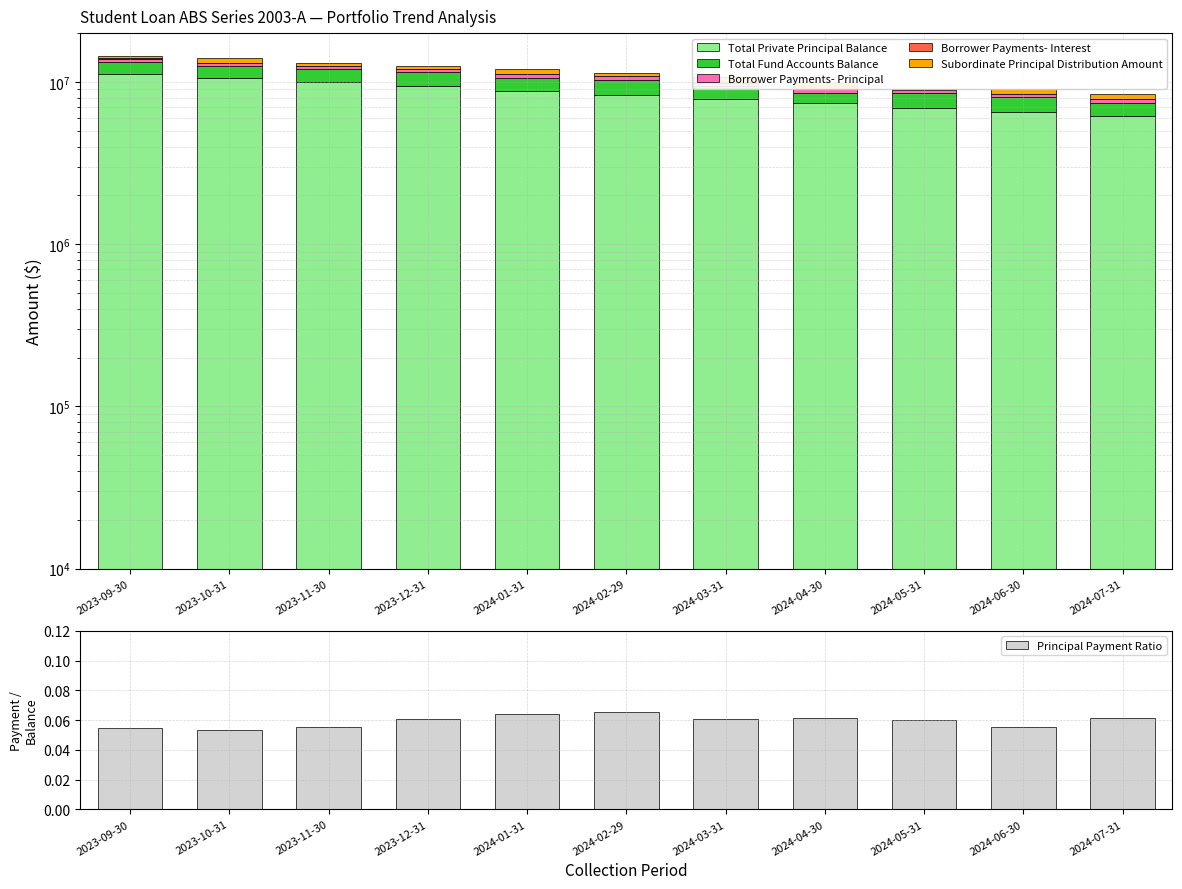

What is the label of the 5th bar from the right?

2024-03-31